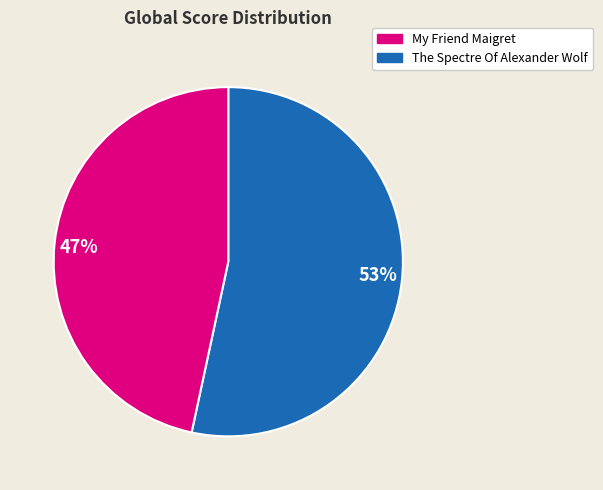

Is the sum of 47% and 53% greater than half?

Yes